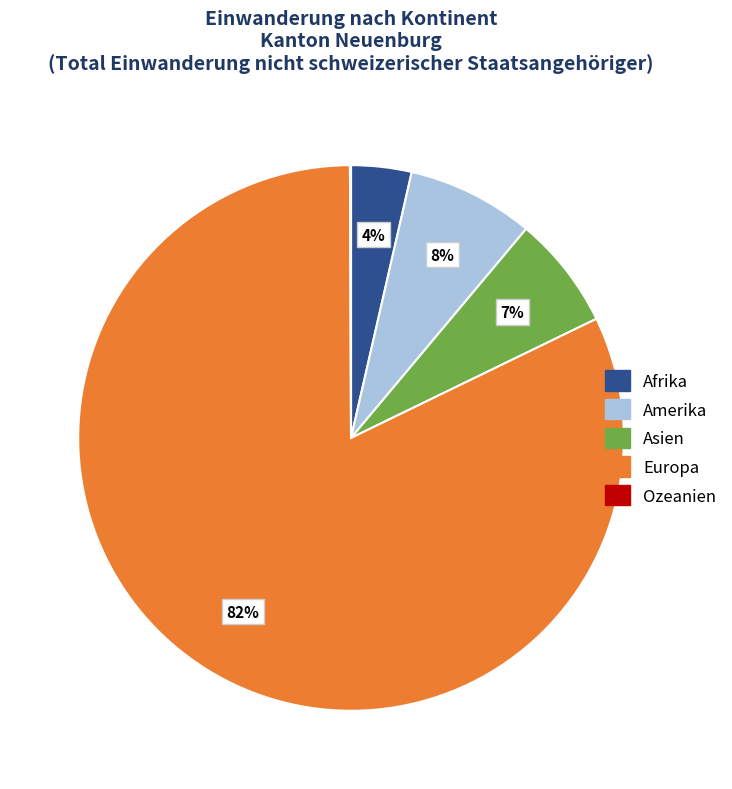

To the nearest percent, what is the difference between the Asien and Afrika slice percentages?

3%